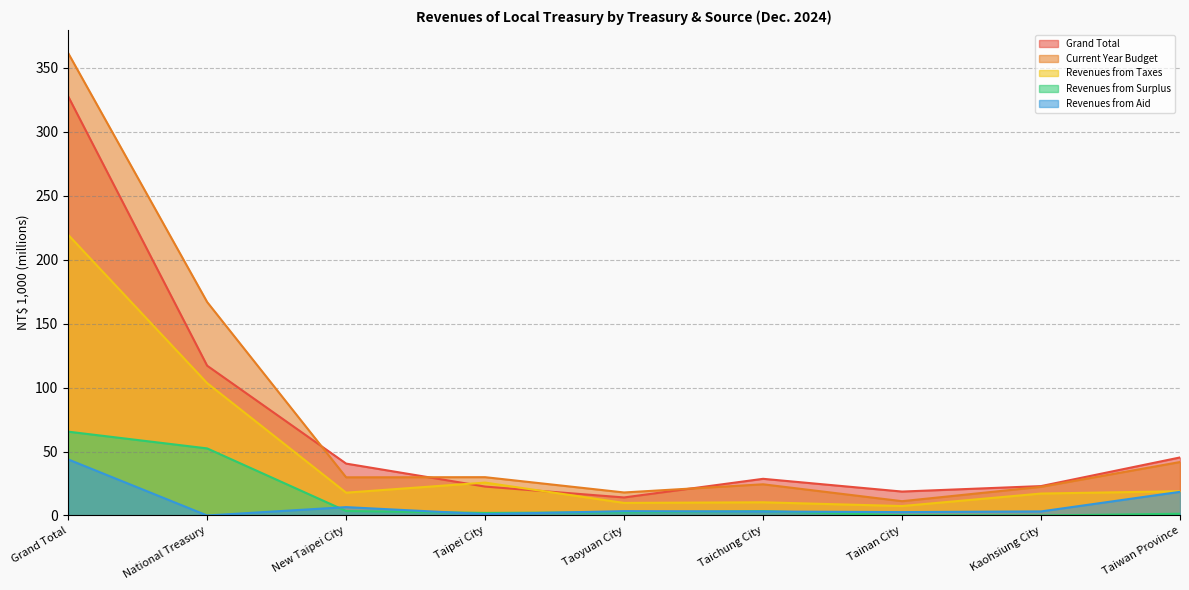

What is the total value across all series at Taipei City?

81.3